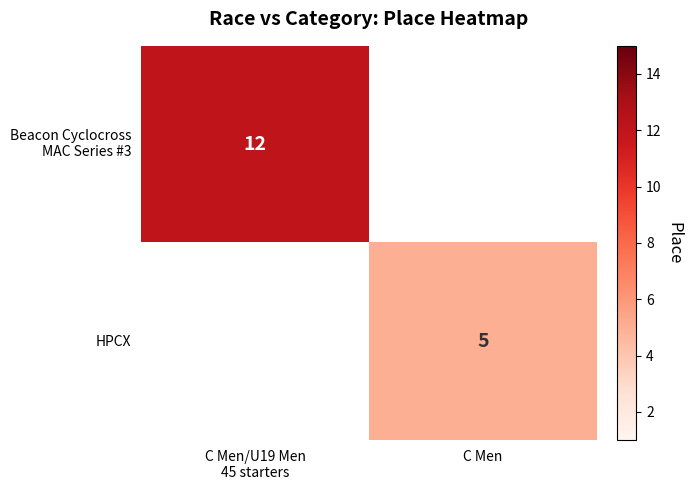

The HPCX series shows 2 at C Men. True or false?

False